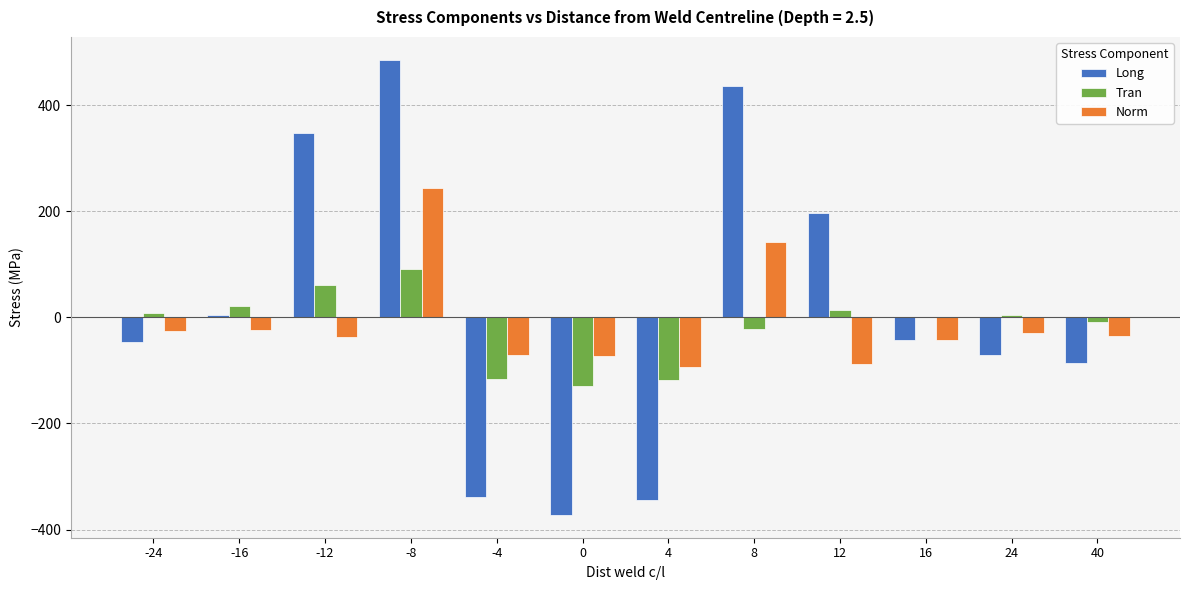

What is the total value across all series at 8?

556.1